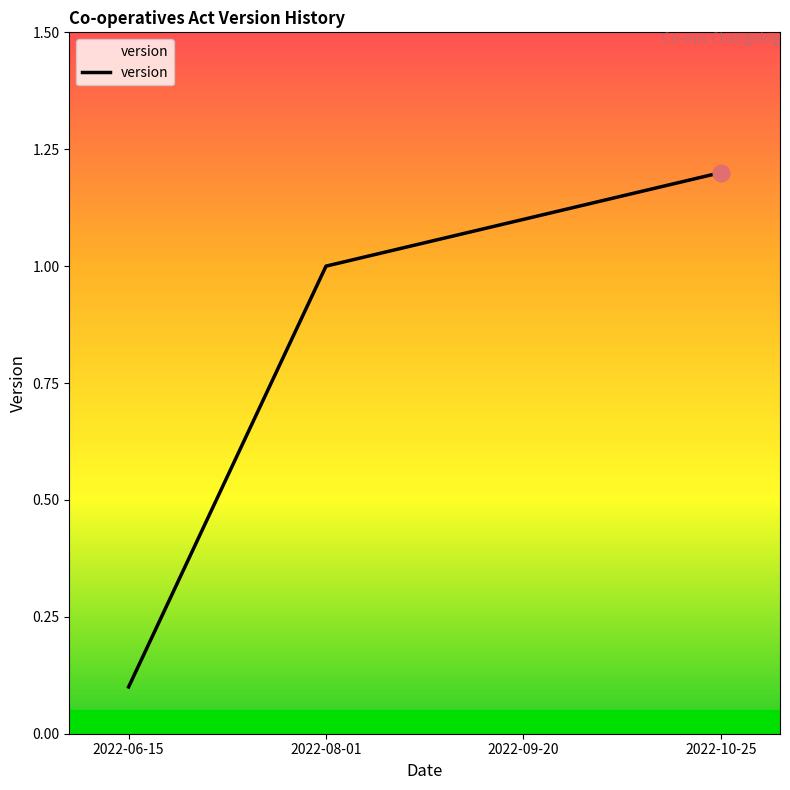

What position from the left is 2022-09-20?

3